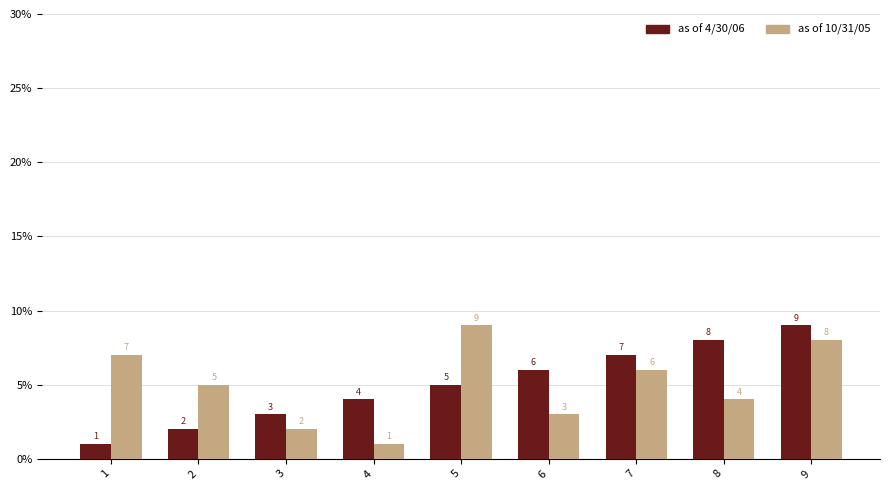

Between 7 and 8, which series saw the biggest shift?

as of 10/31/05